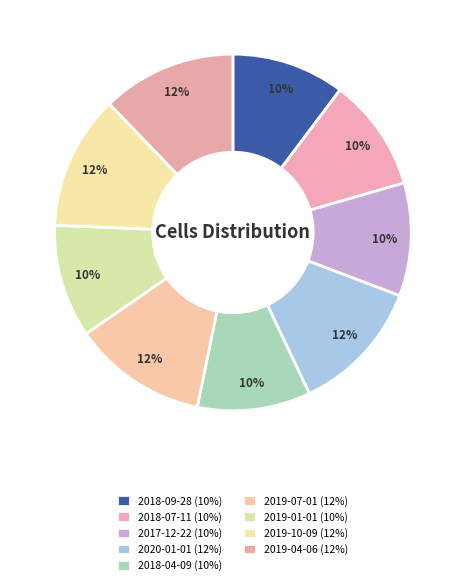

Which has a higher value, 2018-07-11 or 2018-04-09?

2018-07-11